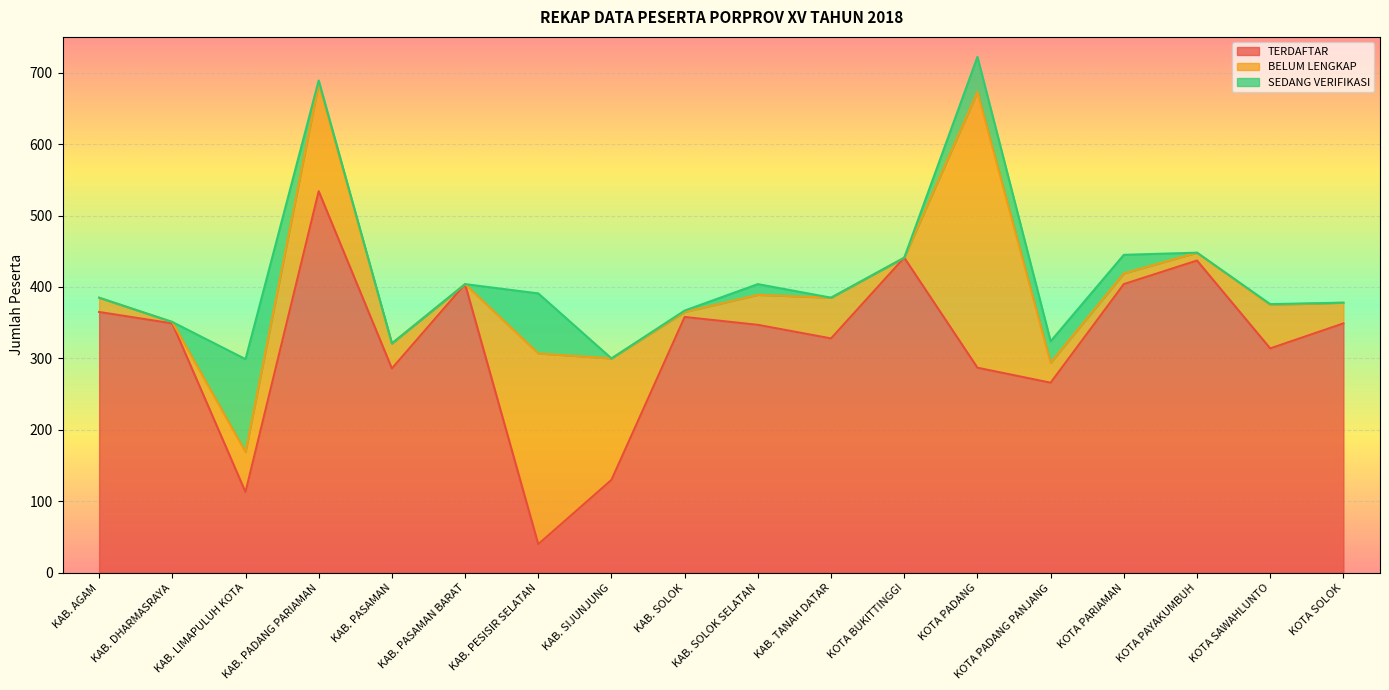

Reading right to left, extract all data points from this chart.

TERDAFTAR: 349	314	437	404	266	287	441	328	347	358	130	40	404	286	534	113	349	365
BELUM LENGKAP: 29	61	11	15	28	386	0	57	42	7	170	267	0	35	151	56	2	20
SEDANG VERIFIKASI: 0	1	0	26	30	49	0	0	15	2	0	84	0	0	4	130	0	0